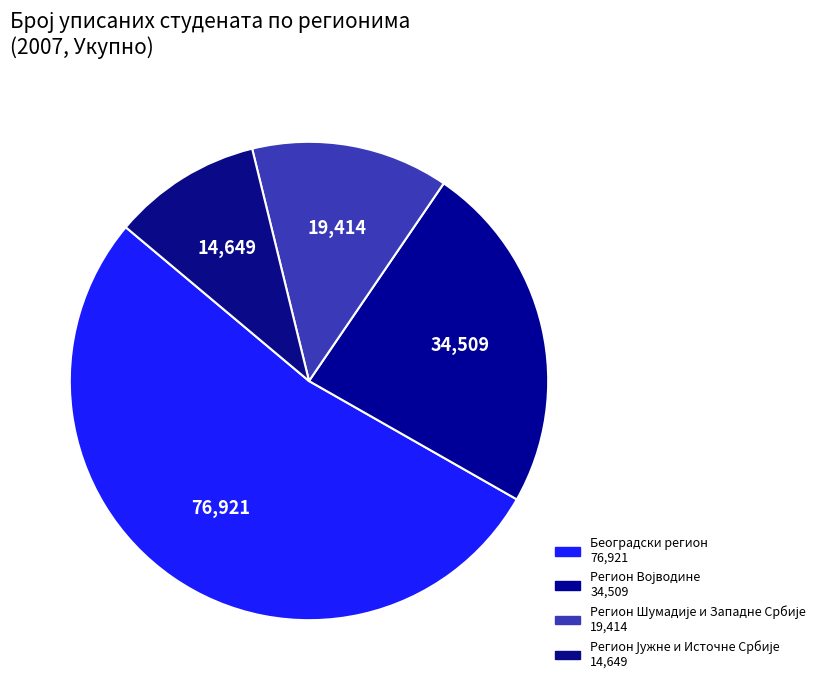

Count the number of slices in the pie.

4